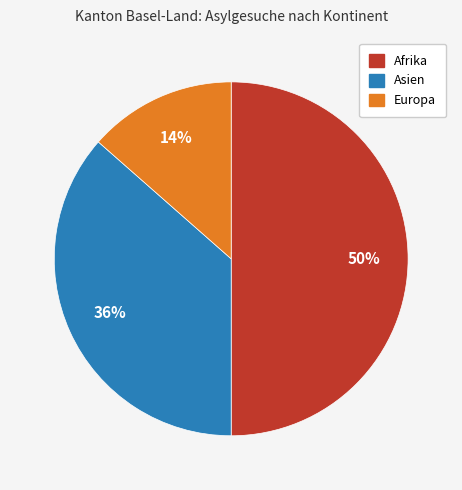

Is Asien the majority of the pie?

No